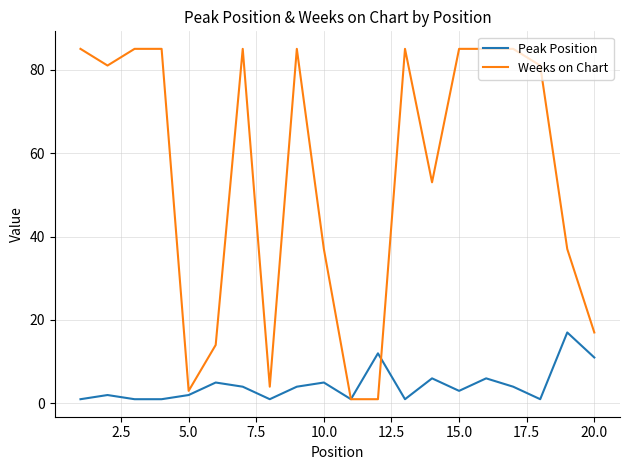

What are all the series names shown in the legend?

Peak Position, Weeks on Chart